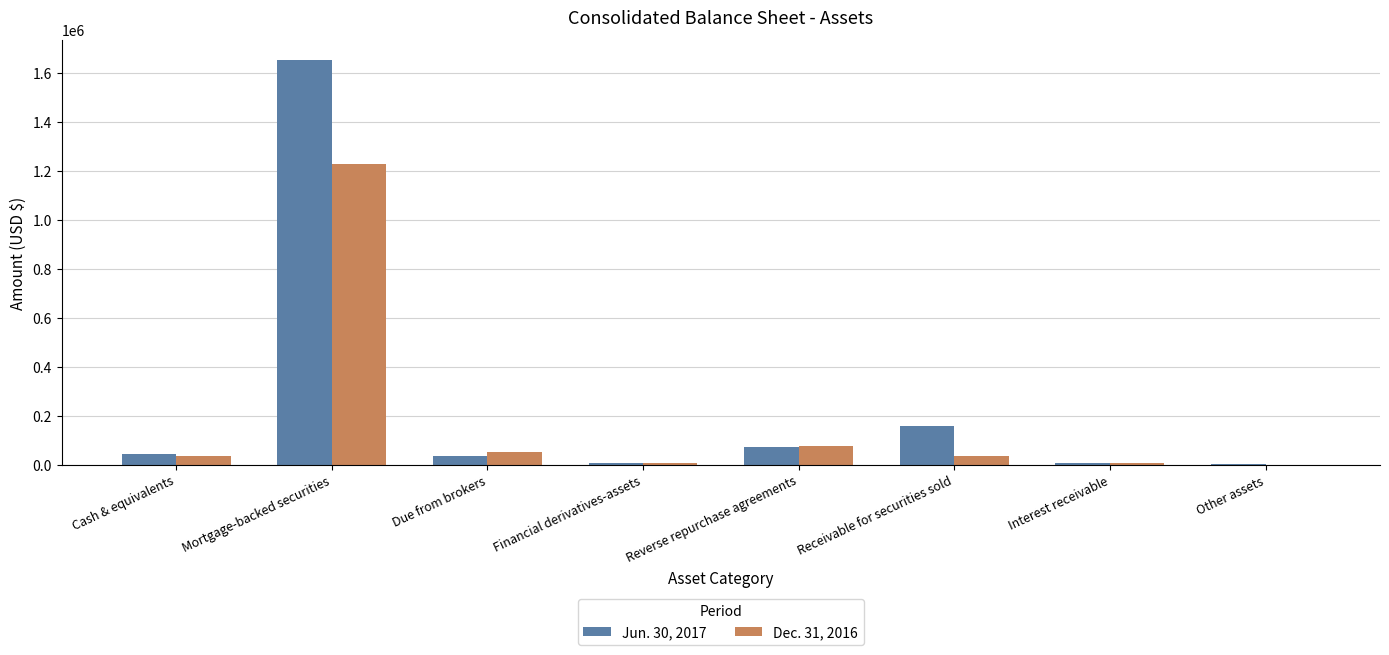

At which category does the chart reach its peak across all series?

Mortgage-backed securities